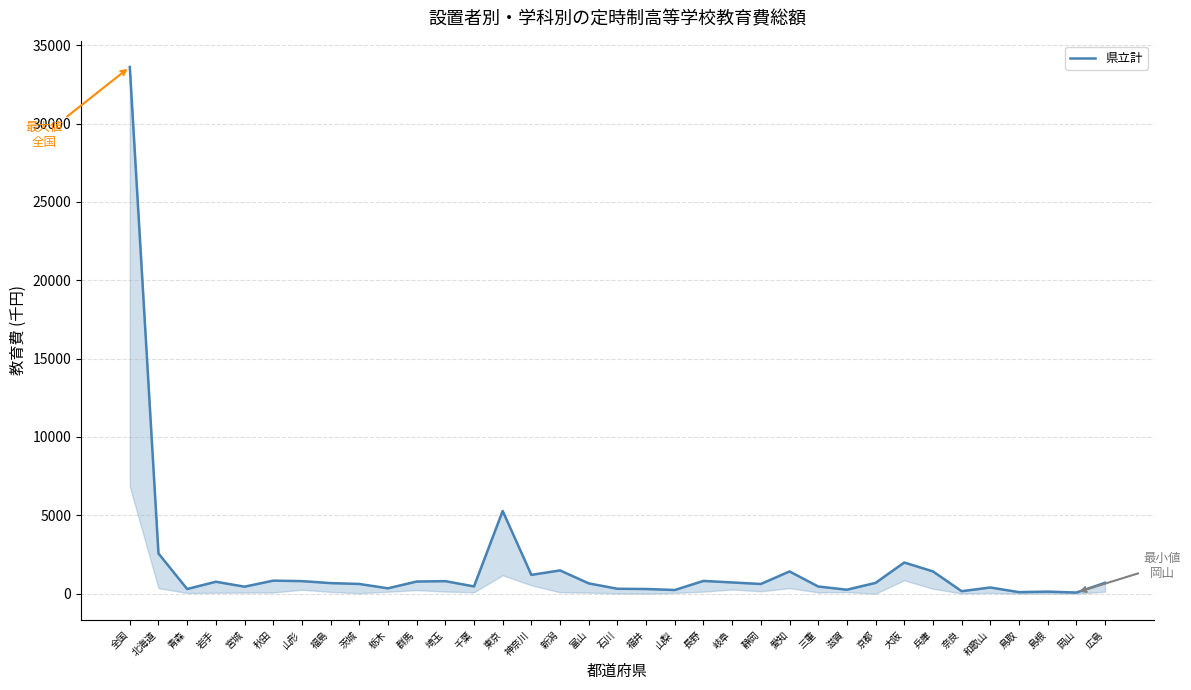

Where does the data first go above 672?

全国